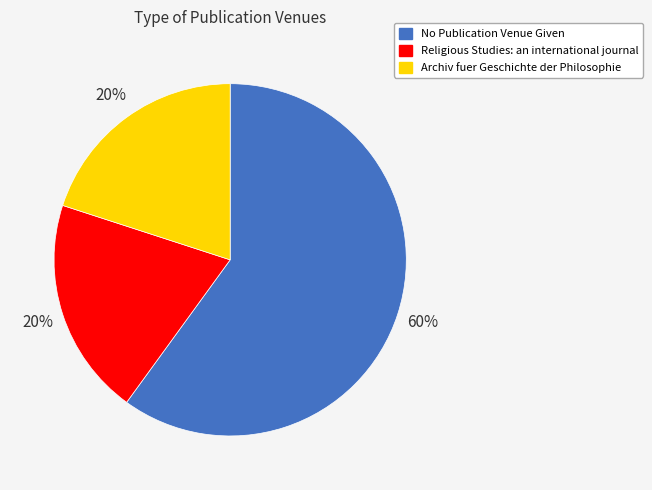

Which slice is the largest?

No Publication Venue Given